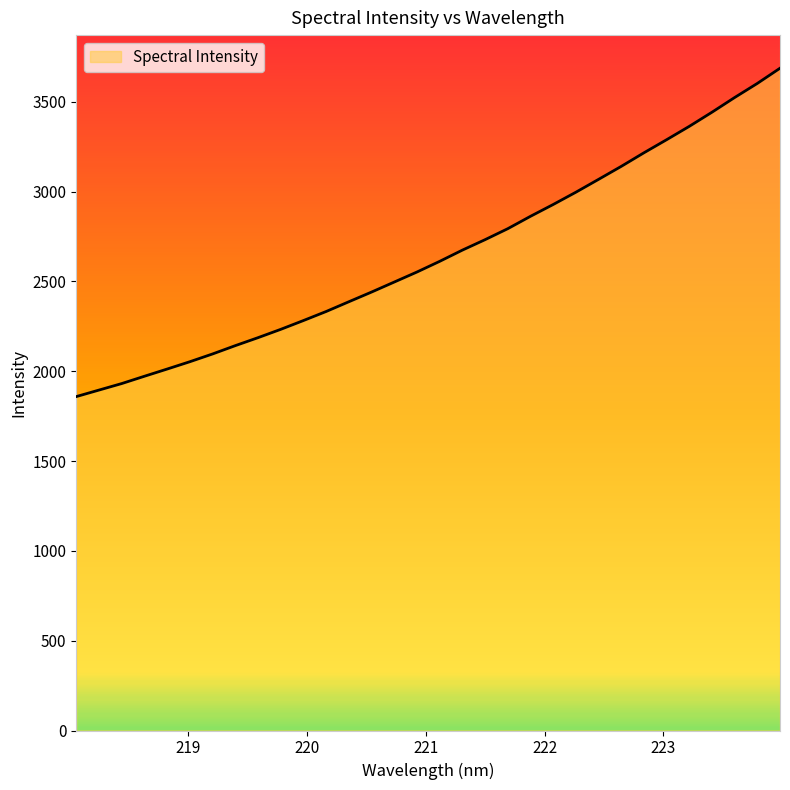

What is the smallest value displayed?

1859.0